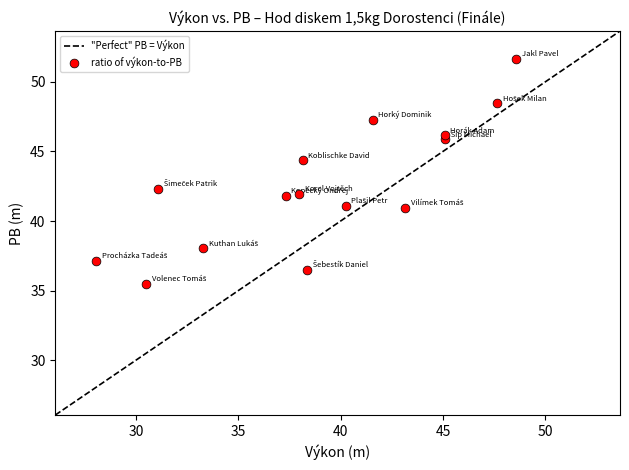

What is the range of Y values (max minus min)?

16.2